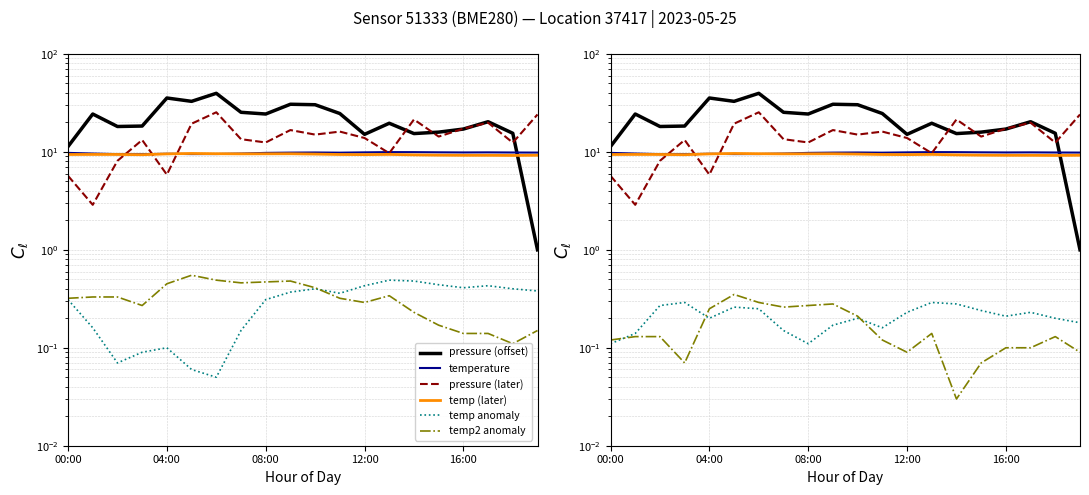

At which category does the chart reach its peak across all series?

6